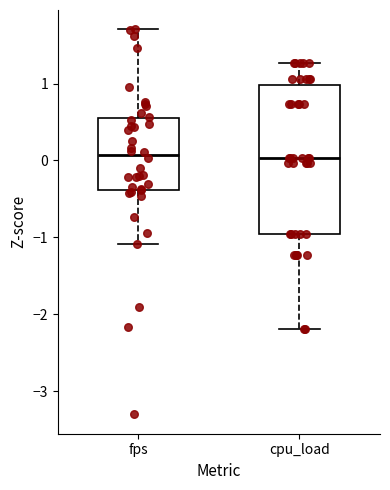

Where does the lower whisker of the box for cpu_load end on the y-axis? The values are not printed on the chart, so give them approximately, as read against the axis.

-2.2